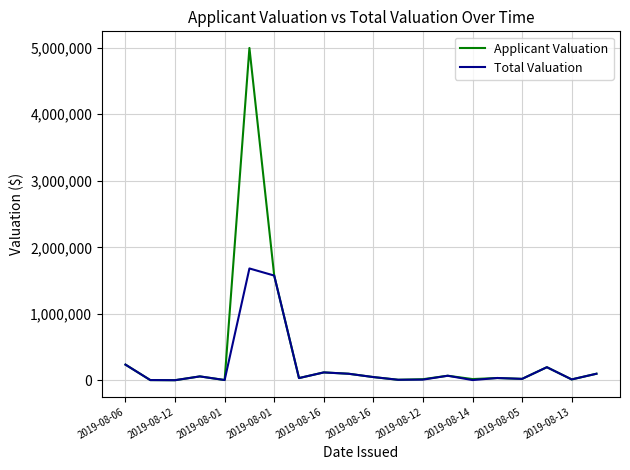

What is the highest value of the Applicant Valuation series?

4997000